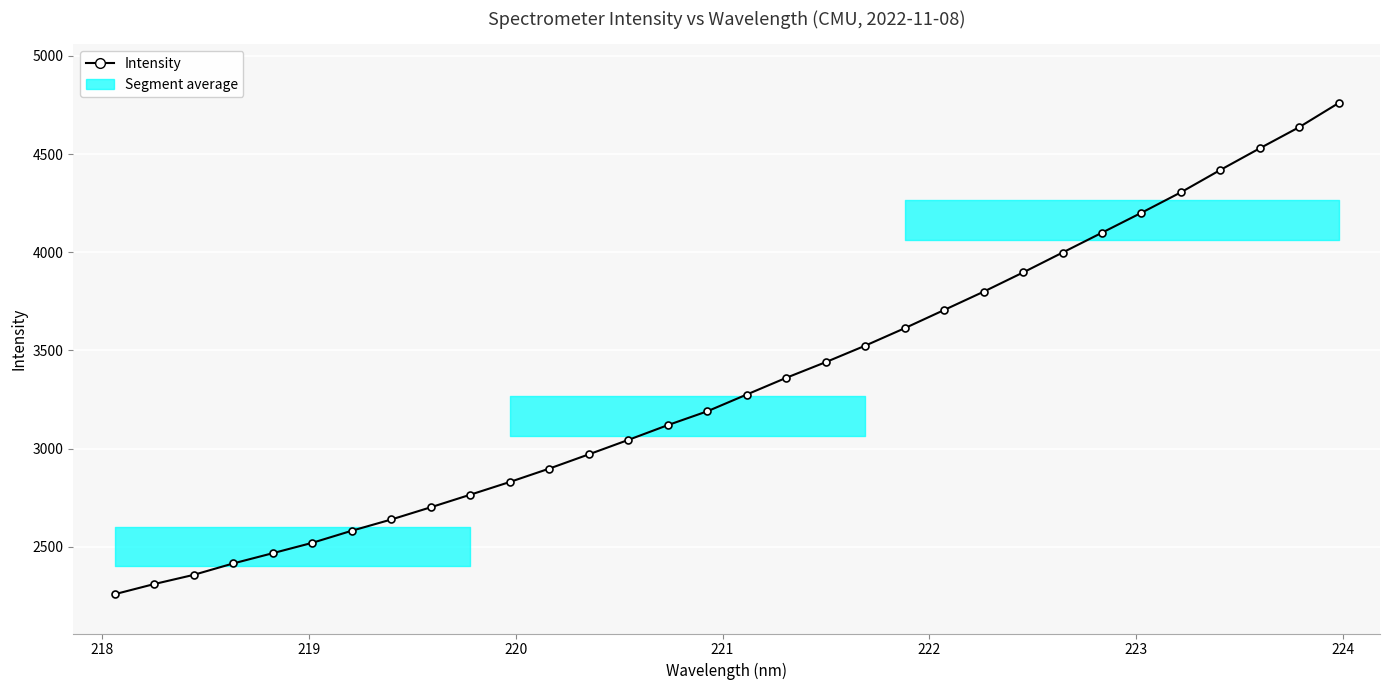

What is the maximum value shown in the chart?

4760.1